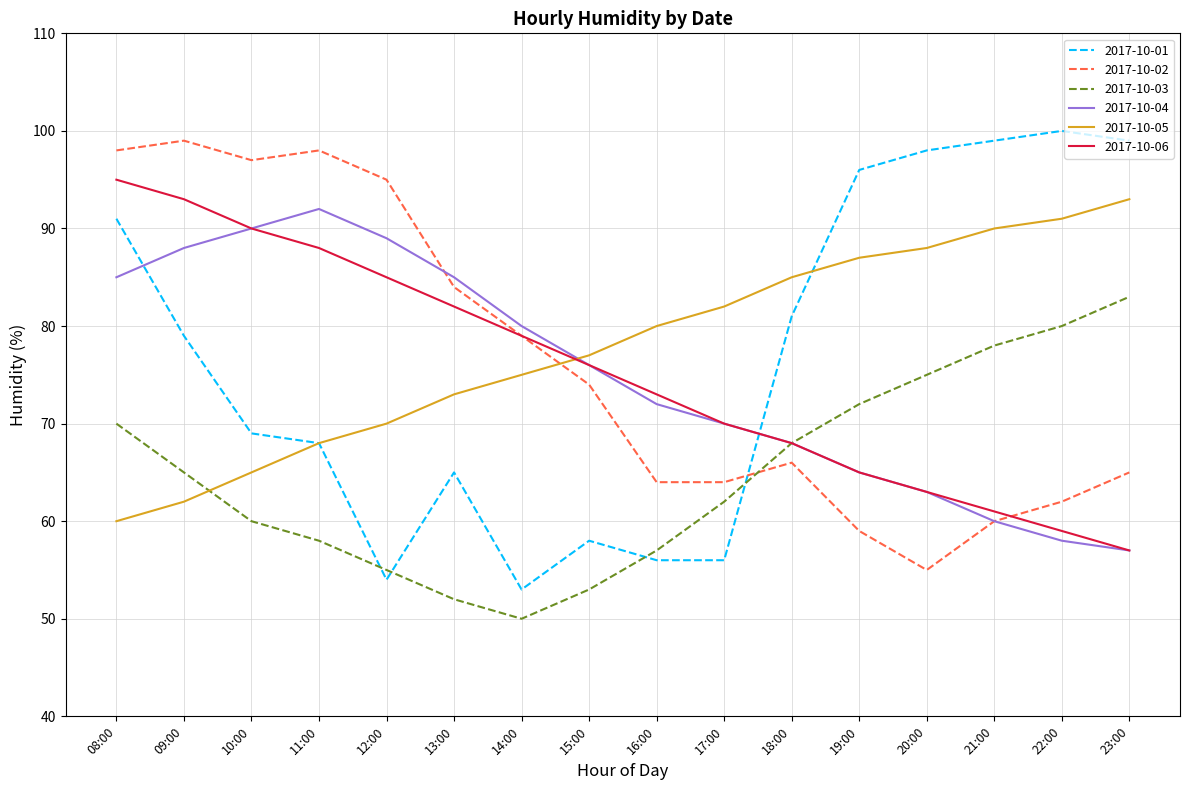

At which label does 2017-10-02 first exceed 74?

08:00